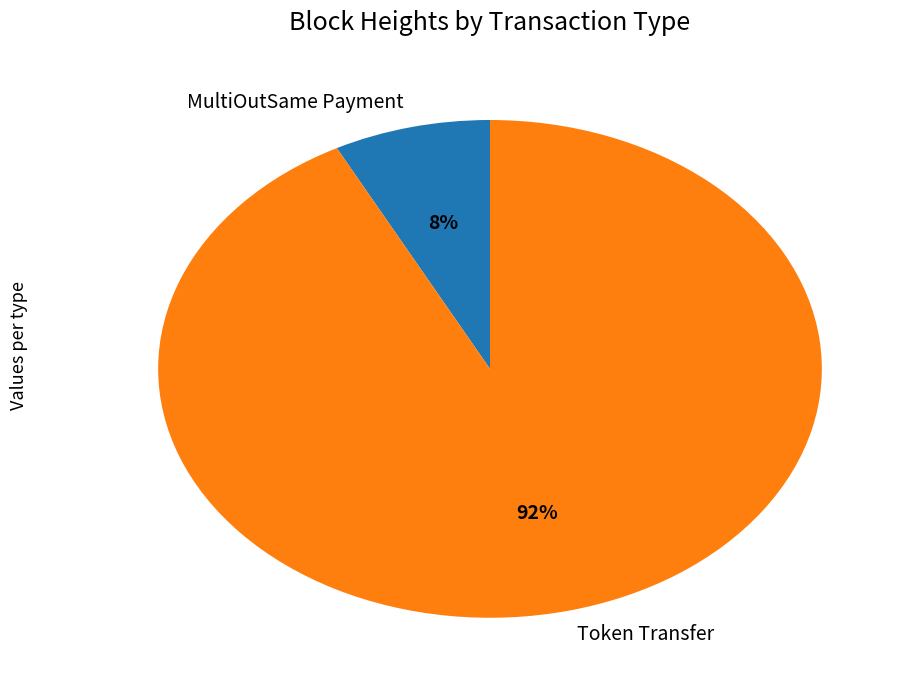

Which slice is the largest?

Token Transfer